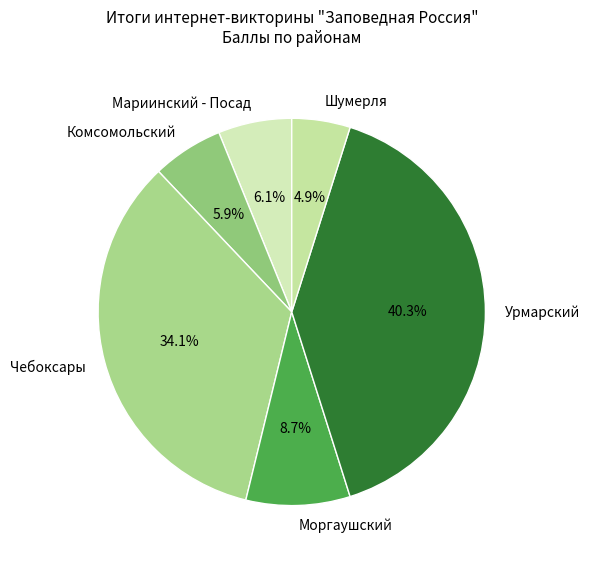

Count the number of slices in the pie.

6